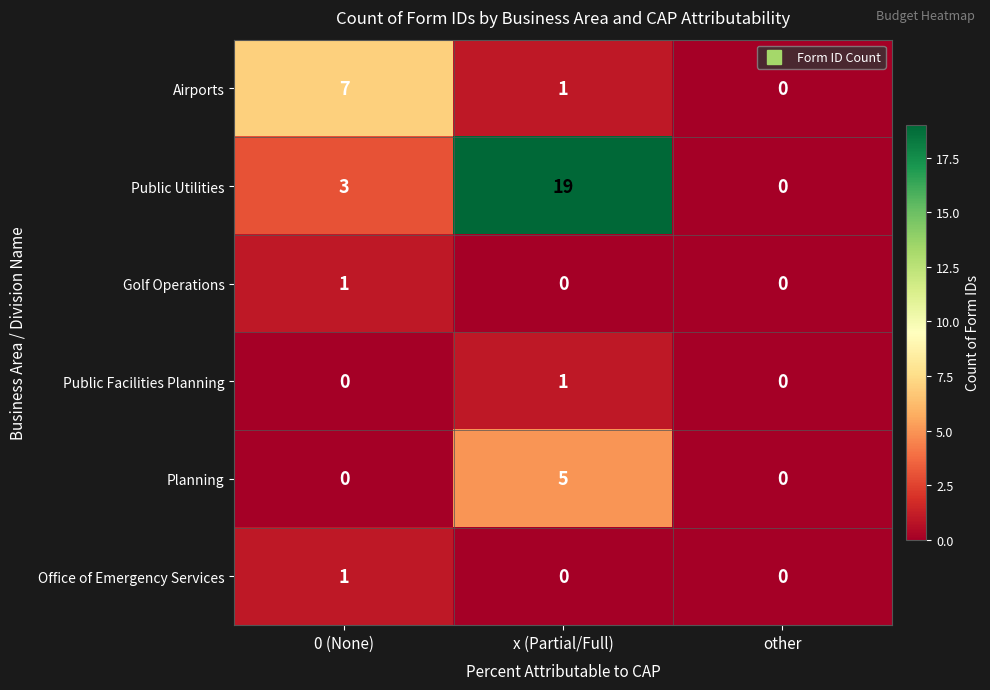

What is the sum of the Planning values at x (Partial/Full) and other?

5